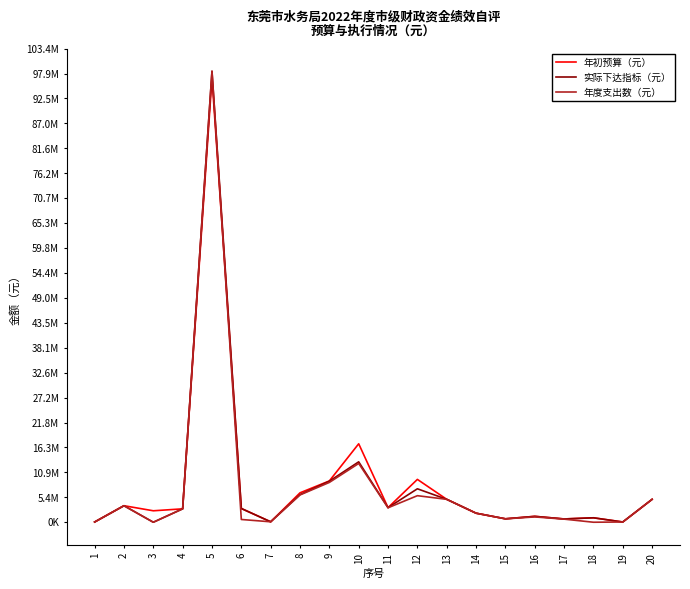

Is it true that 年初预算（元） equals 1607505 at 3?

False